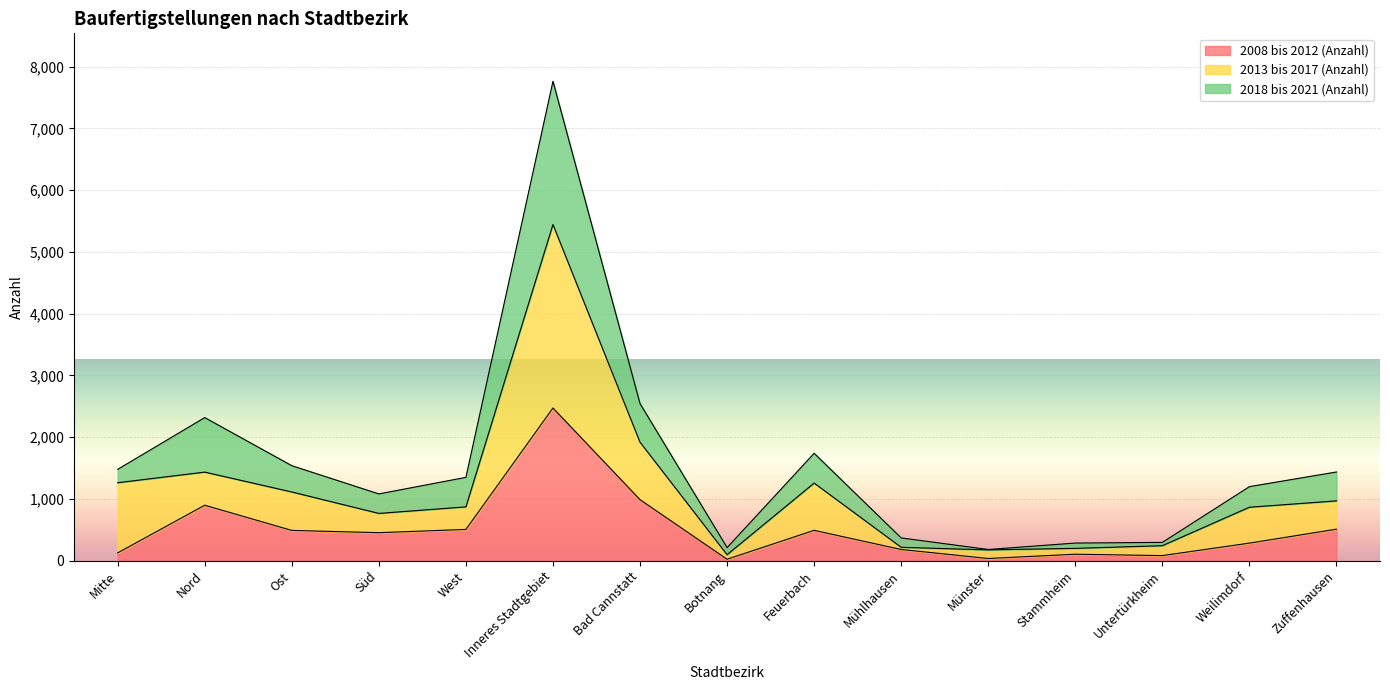

The 2008 bis 2012 (Anzahl) series shows 181 at Mühlhausen. True or false?

True